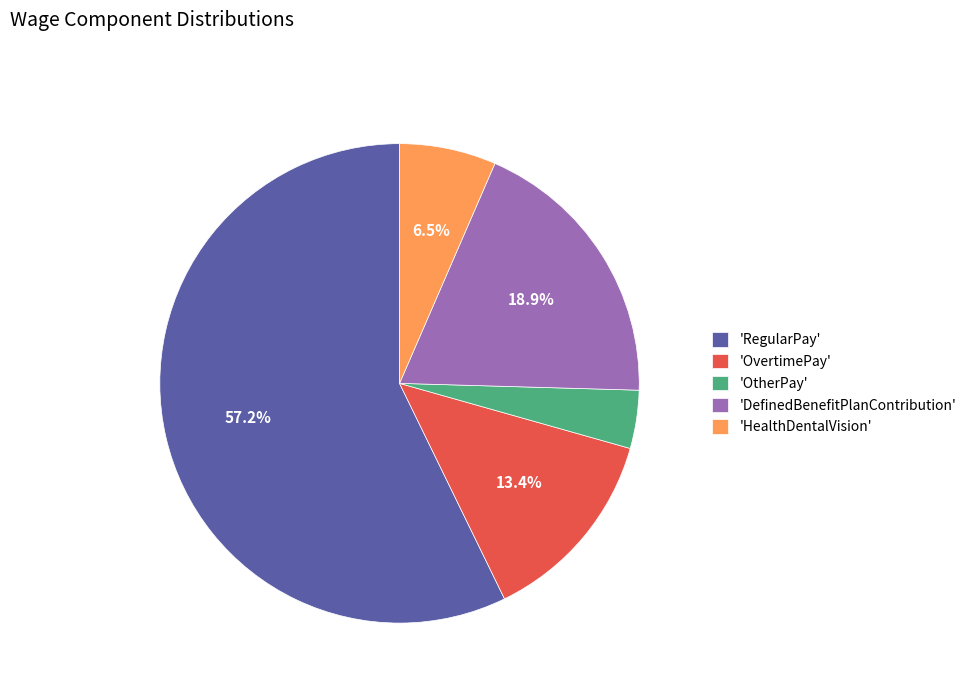

What percentage is NOT represented by 'DefinedBenefitPlanContribution'?

81.1%